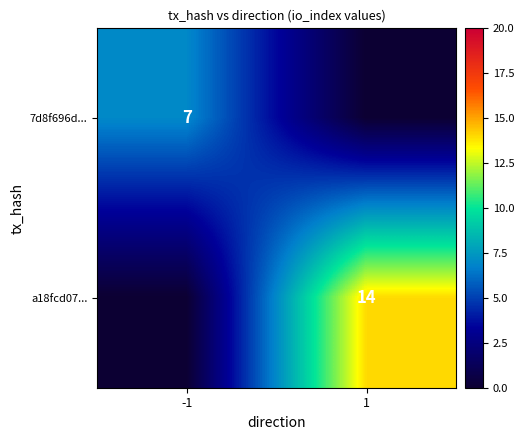

Is the value of a18fcd07... at 1 greater than the value of 7d8f696d... at -1?

Yes